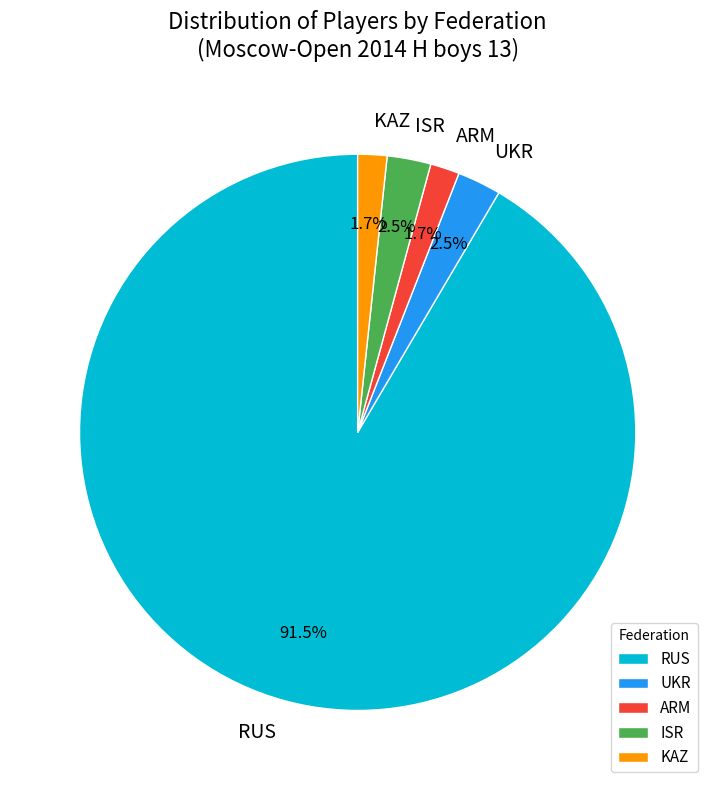

Does RUS represent more than half of the total?

Yes